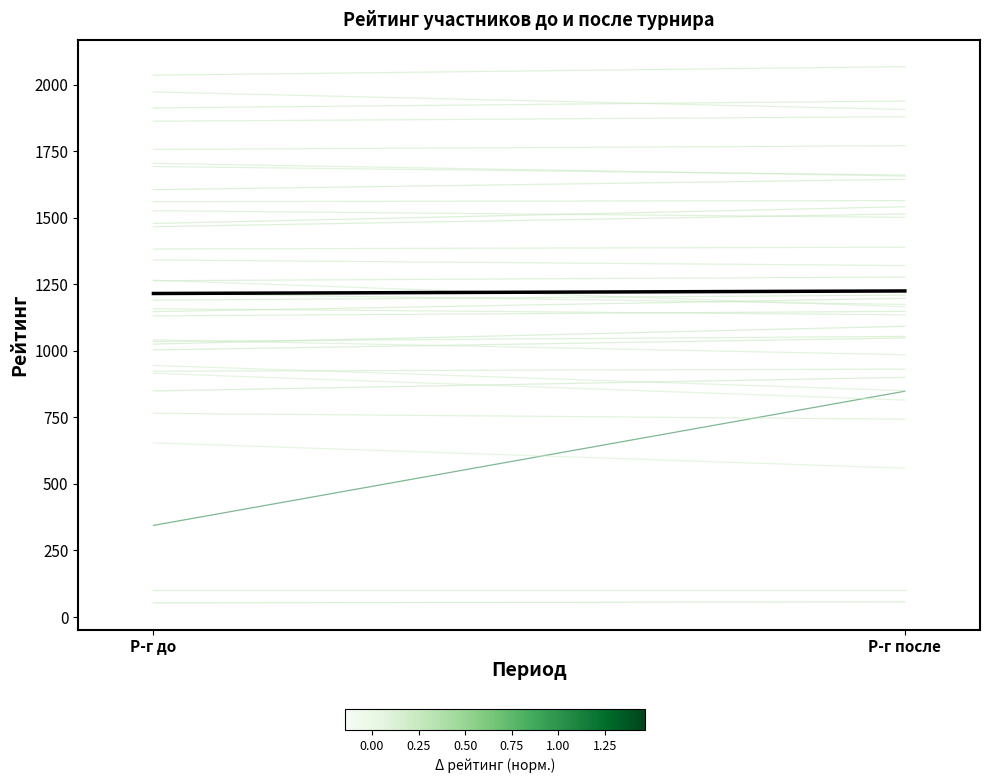

Which has a higher value, Р-г до or Р-г после?

Р-г после